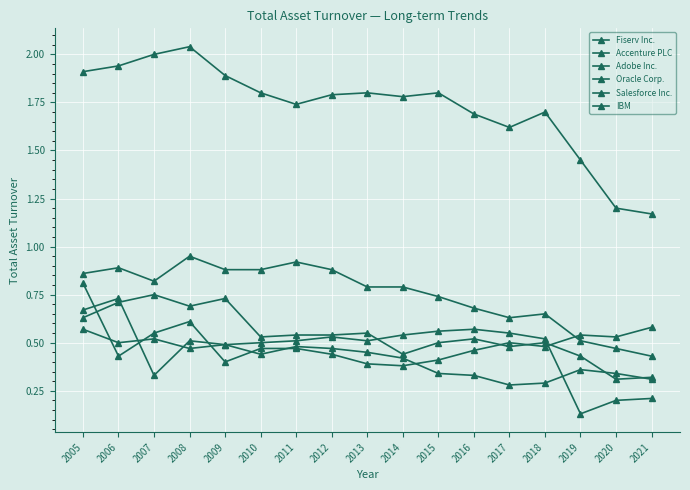

What is the approximate value of IBM at 2008?

0.9